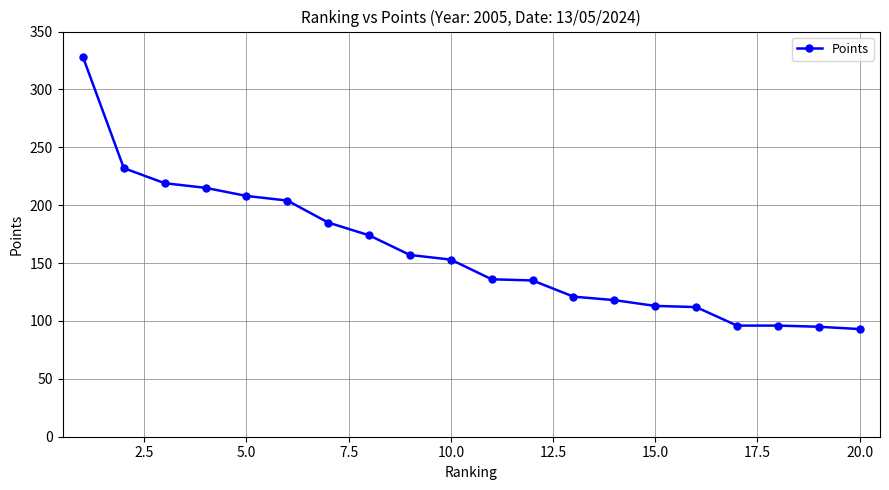

What is the value of the 9th point from the left?

157